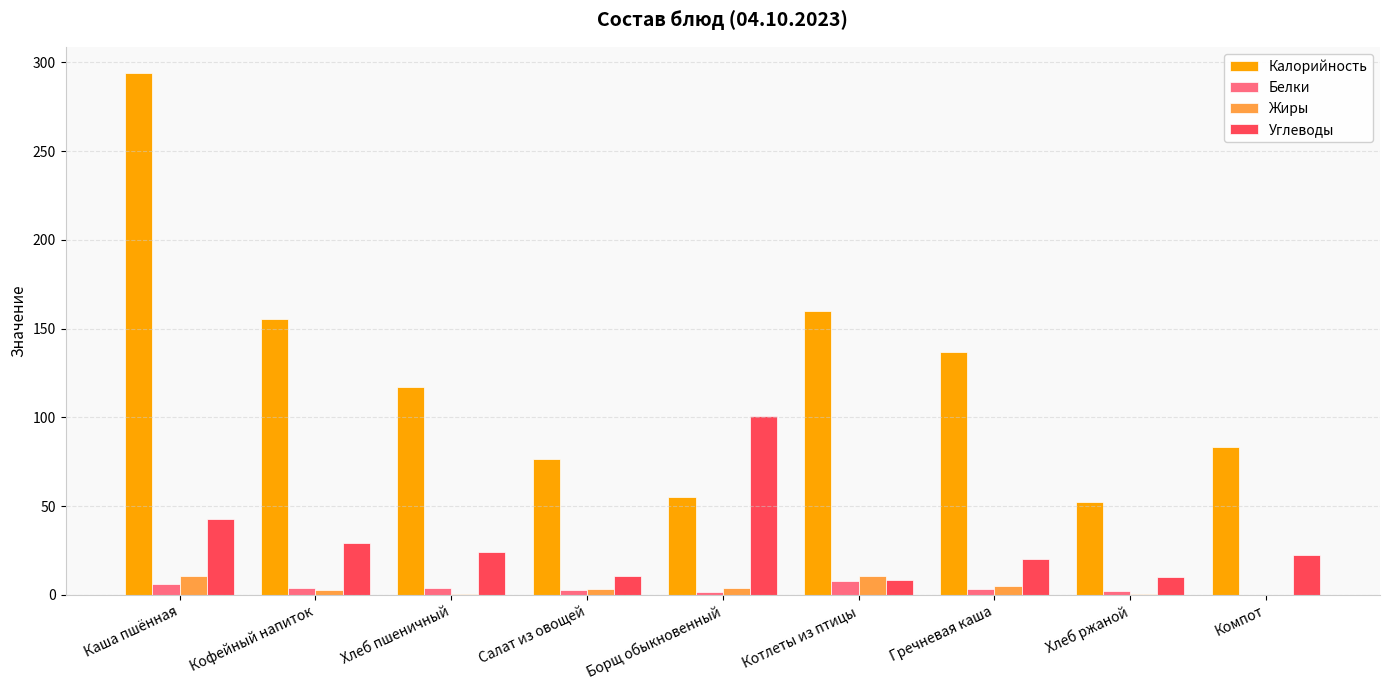

How many distinct data groups are displayed?

4